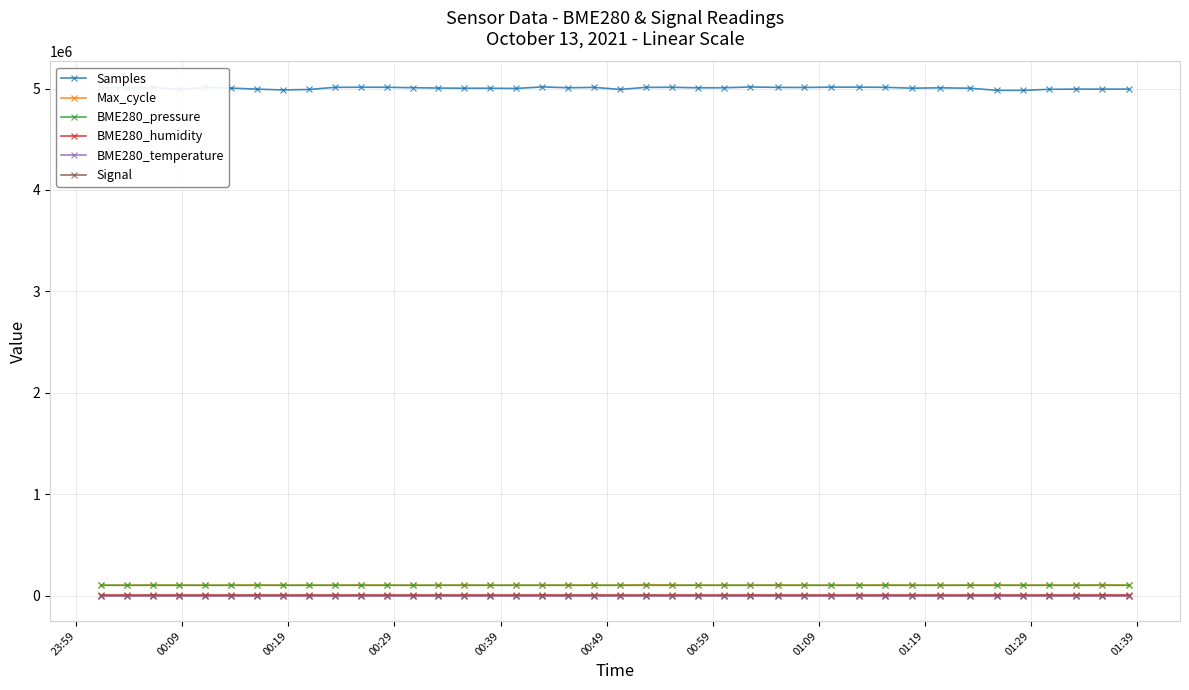

What is the lowest value of the Samples series?

4982524.0